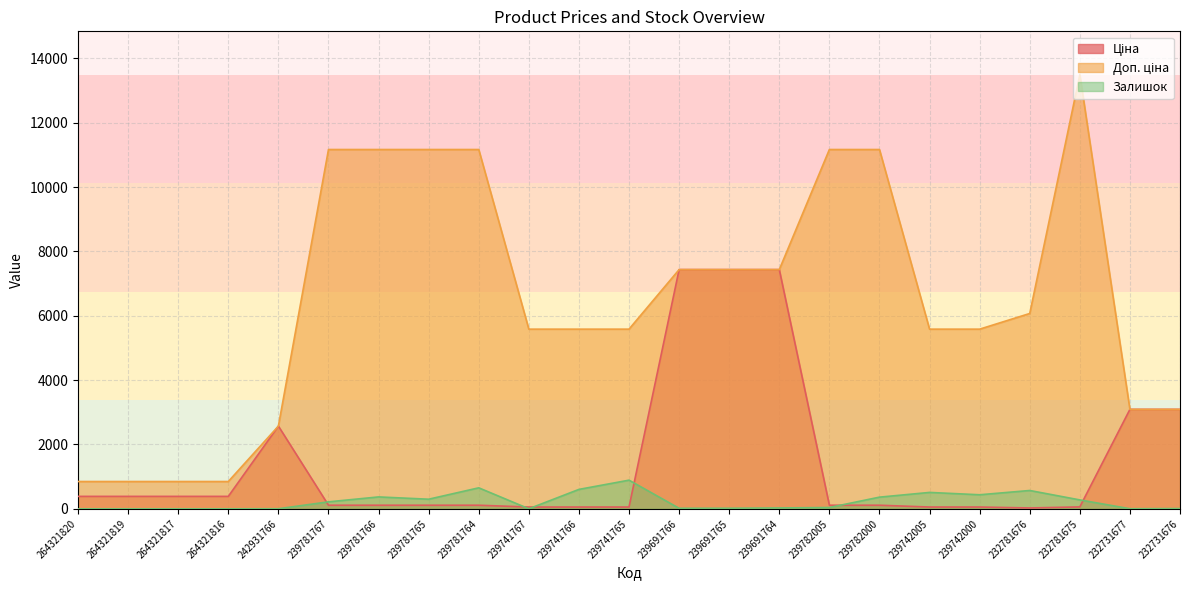

Where is the first local minimum for Залишок?

239781765